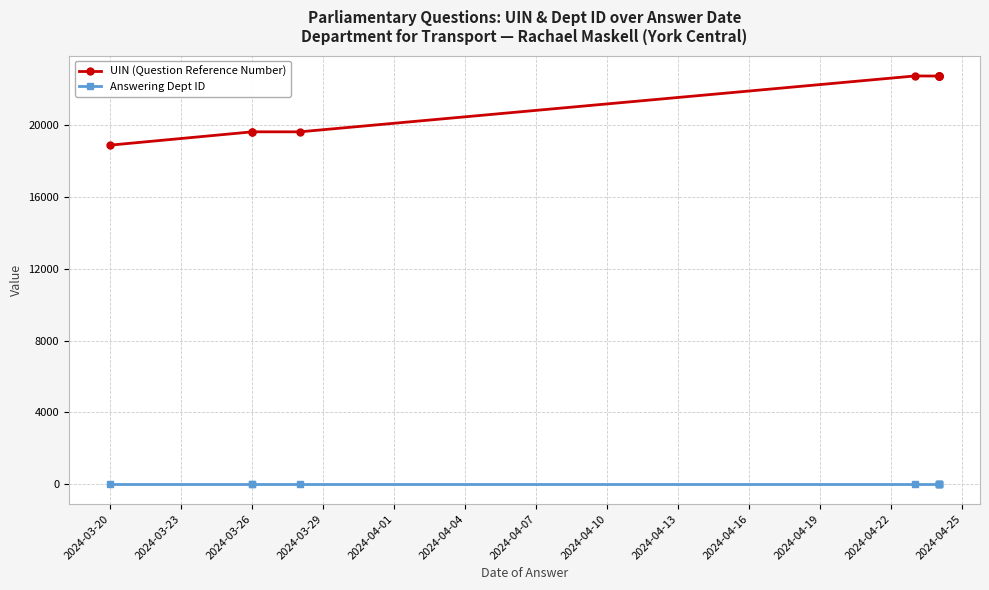

The value of UIN (Question Reference Number) at 2024-04-10 is 7187. True or false?

False